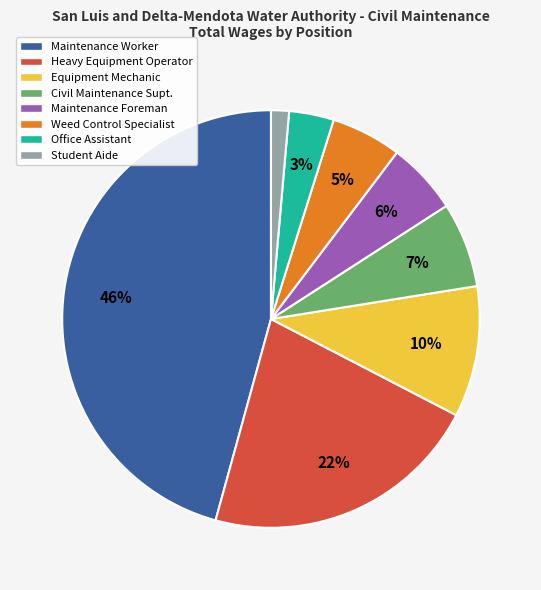

Is it true that Office Assistant is 3% of the pie?

True